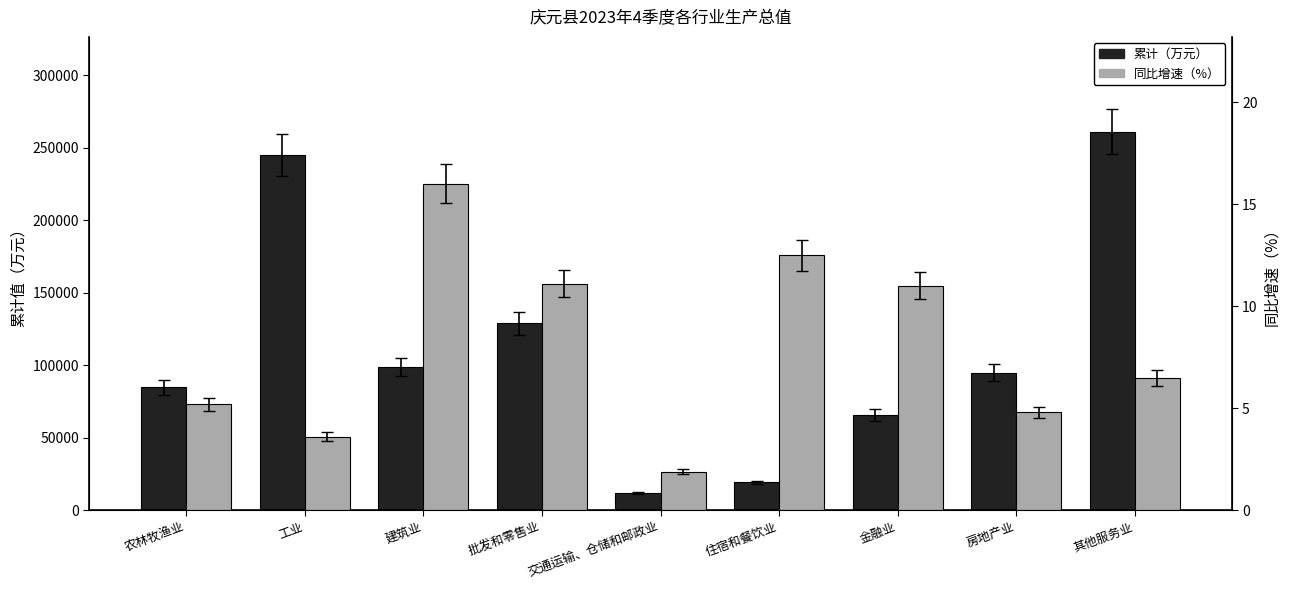

Which category has the highest value across all series?

其他服务业